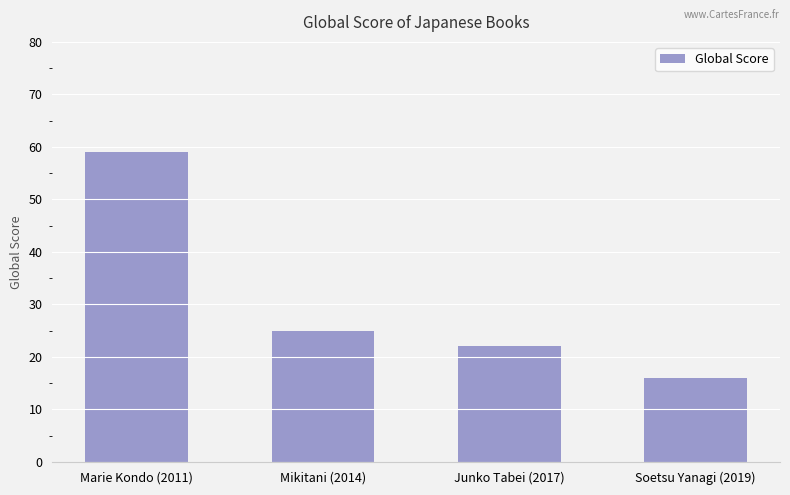

Which category has the highest value across all series?

Marie Kondo (2011)